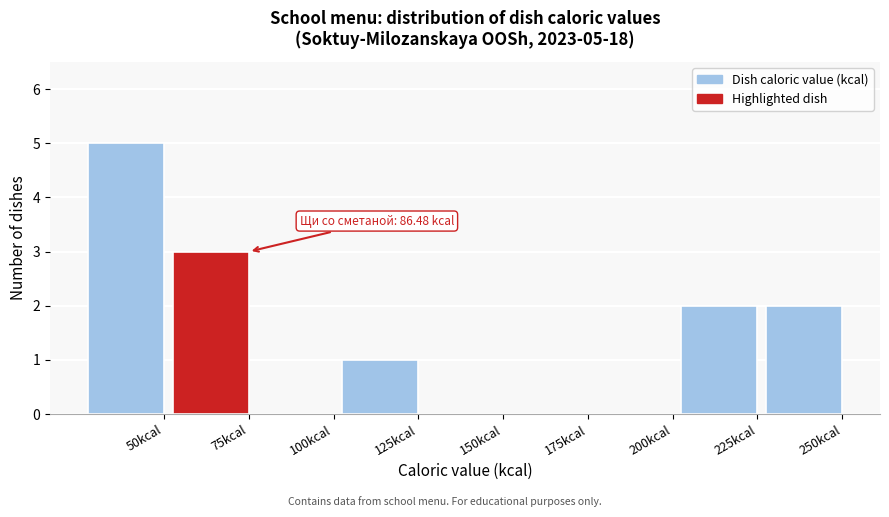

Reading left to right, transcribe all the data shown in this chart.

50kcal=5	75kcal=3	100kcal=0	125kcal=1	150kcal=0	175kcal=0	200kcal=0	225kcal=2	250kcal=2